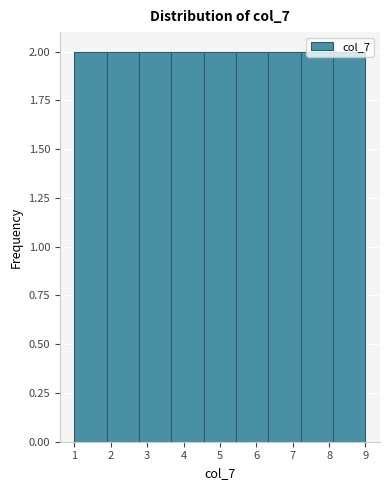

Reading left to right, transcribe this chart: for each bar, give the range it covers on the x-axis and its height. Neither the bar edges nor the heights are printed on the chart, so give them approximately, as read against the axes.

1.0 to 1.9: 2
1.9 to 2.8: 2
2.8 to 3.7: 2
3.7 to 4.6: 2
4.6 to 5.4: 2
5.4 to 6.3: 2
6.3 to 7.2: 2
7.2 to 8.1: 2
8.1 to 9.0: 2